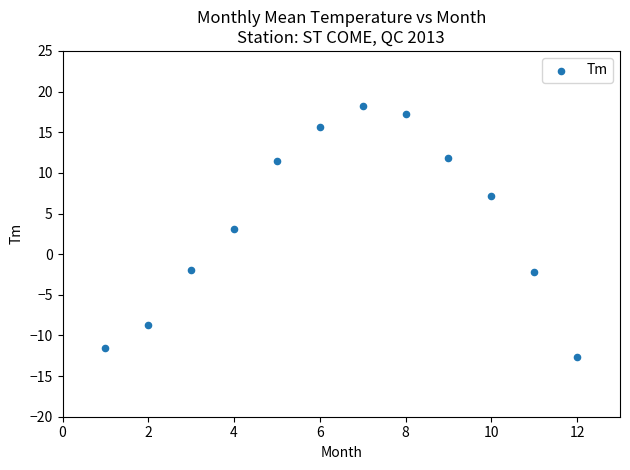

What is the range of Y values (max minus min)?

30.8